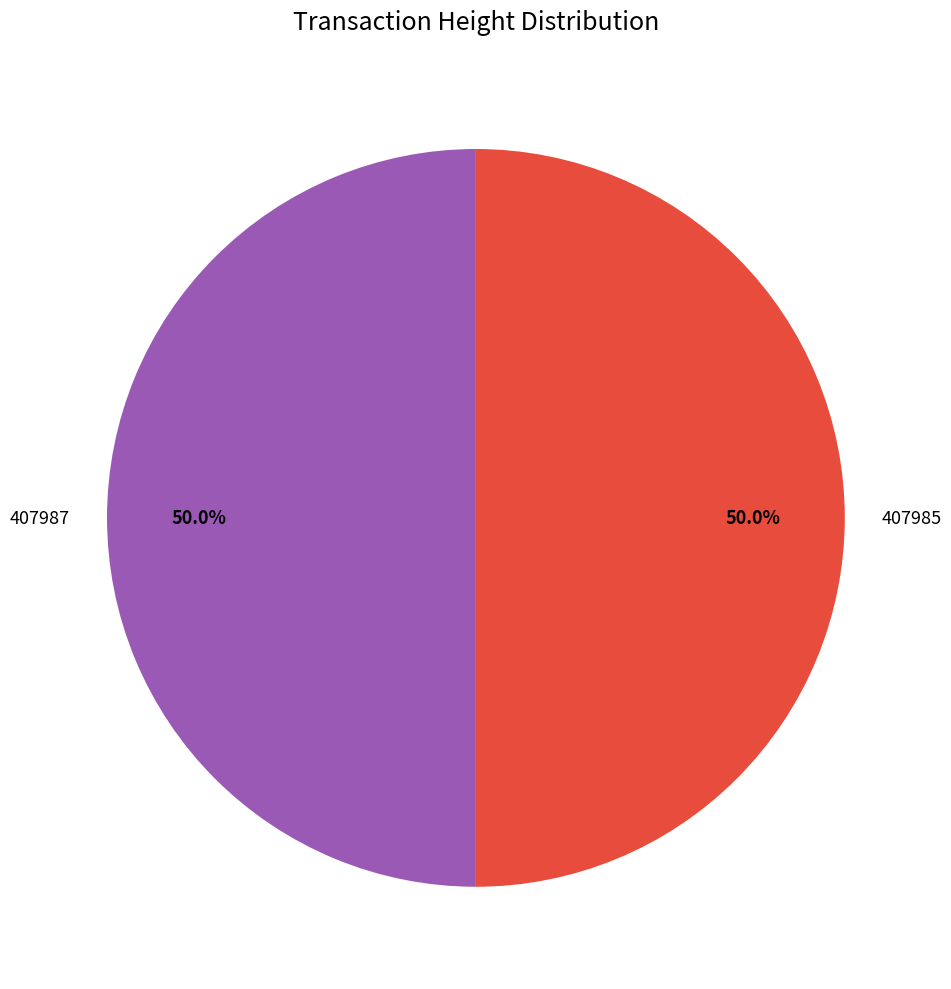

How many segments does this pie chart have?

2